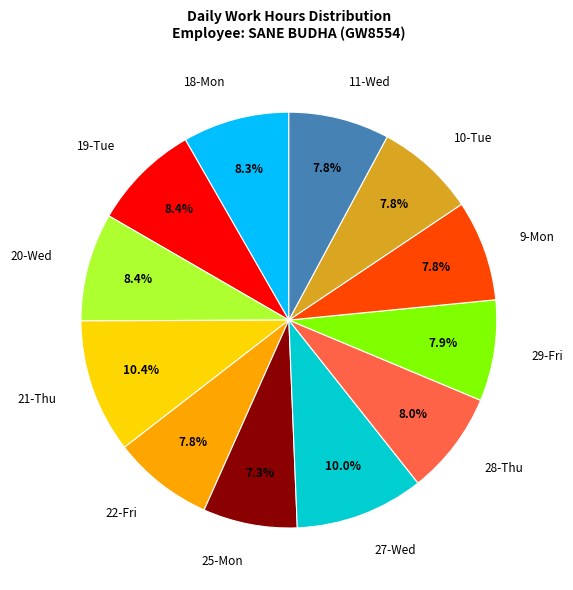

To the nearest percent, what portion does 27-Wed represent?

10%